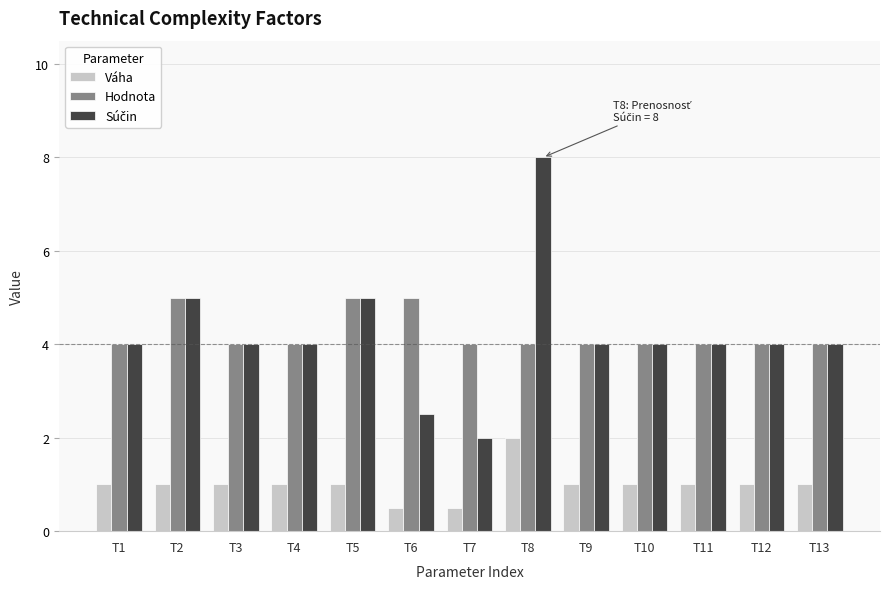

What is the total value across all series at T9?

9.0